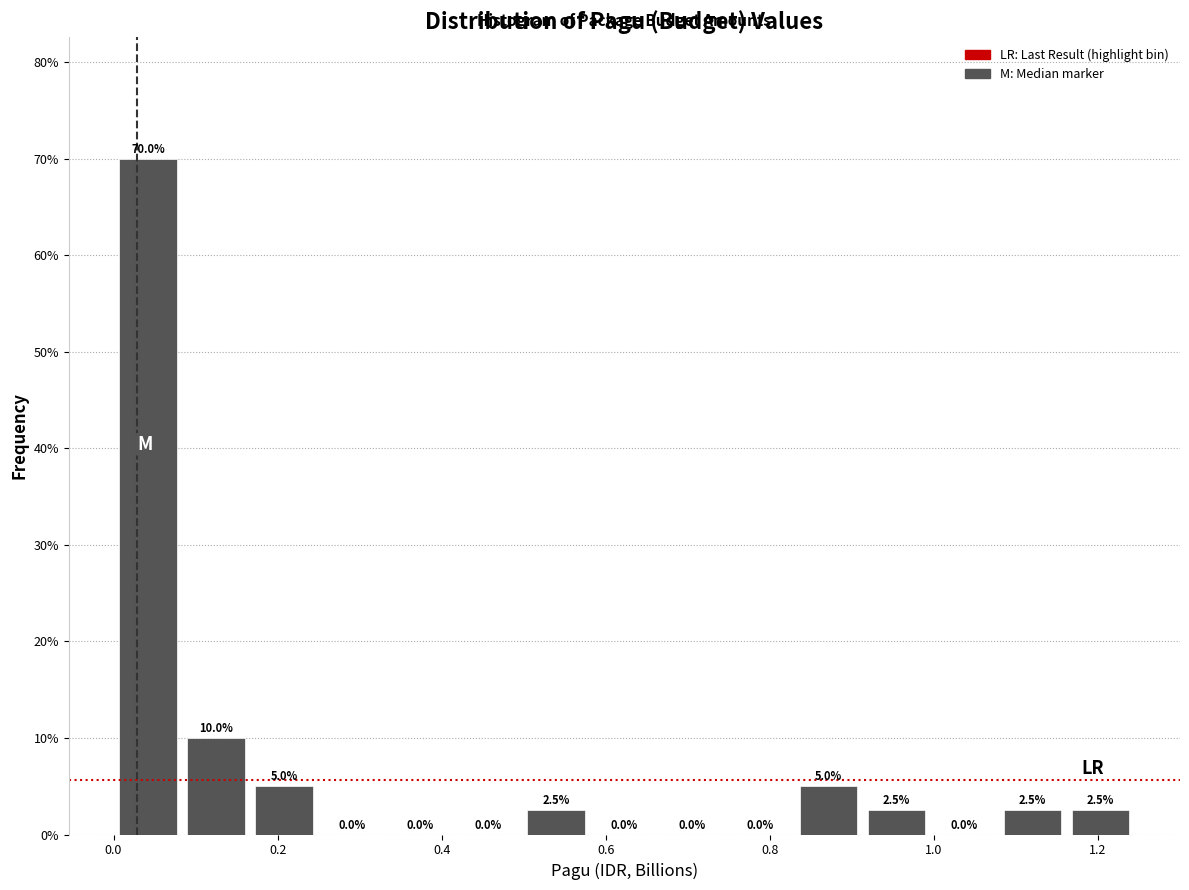

Reading left to right, list every bar in this chart as the range it spans on the x-axis followed by its height. The bar edges are not printed on the chart, so give them approximately, as read against the axis.

0.00 to 0.08: 70.0
0.08 to 0.16: 10.0
0.16 to 0.24: 5.0
0.24 to 0.34: 0.0
0.34 to 0.42: 0.0
0.42 to 0.50: 0.0
0.50 to 0.58: 2.5
0.58 to 0.66: 0.0
0.66 to 0.74: 0.0
0.74 to 0.84: 0.0
0.84 to 0.92: 5.0
0.92 to 1.00: 2.5
1.00 to 1.08: 0.0
1.08 to 1.16: 2.5
1.16 to 1.24: 2.5